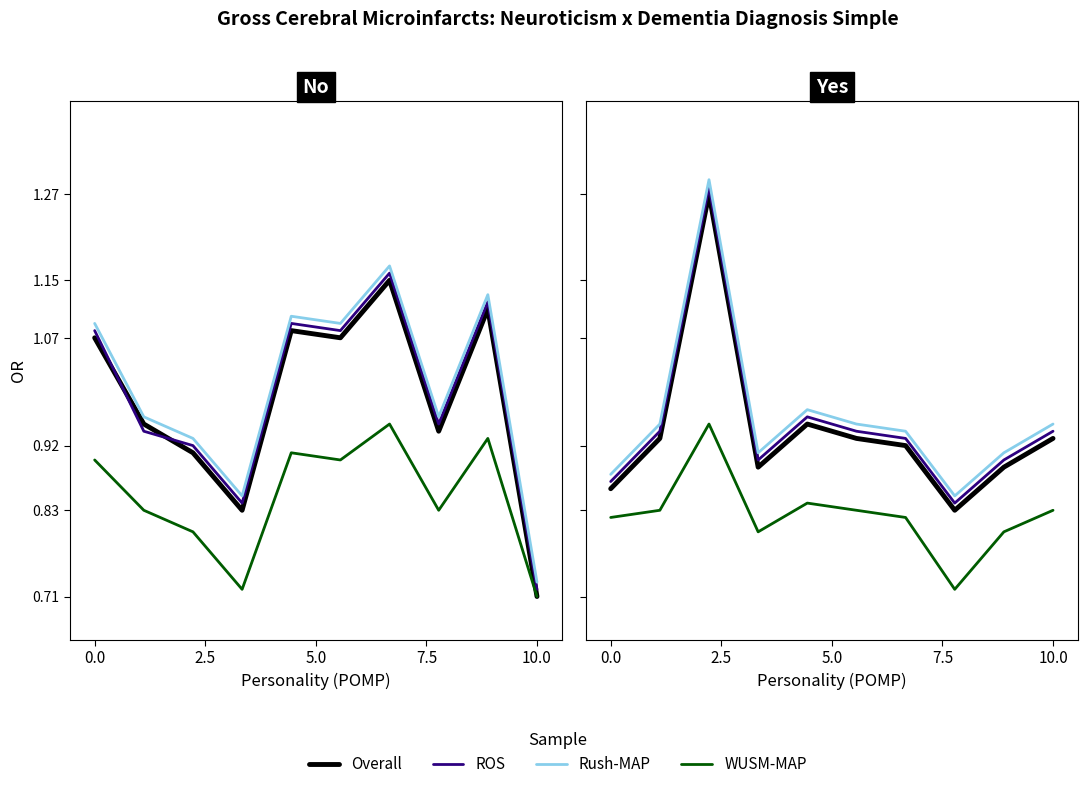

In ROS, how many points are lower than both neighbors (excluding endpoints)?

2